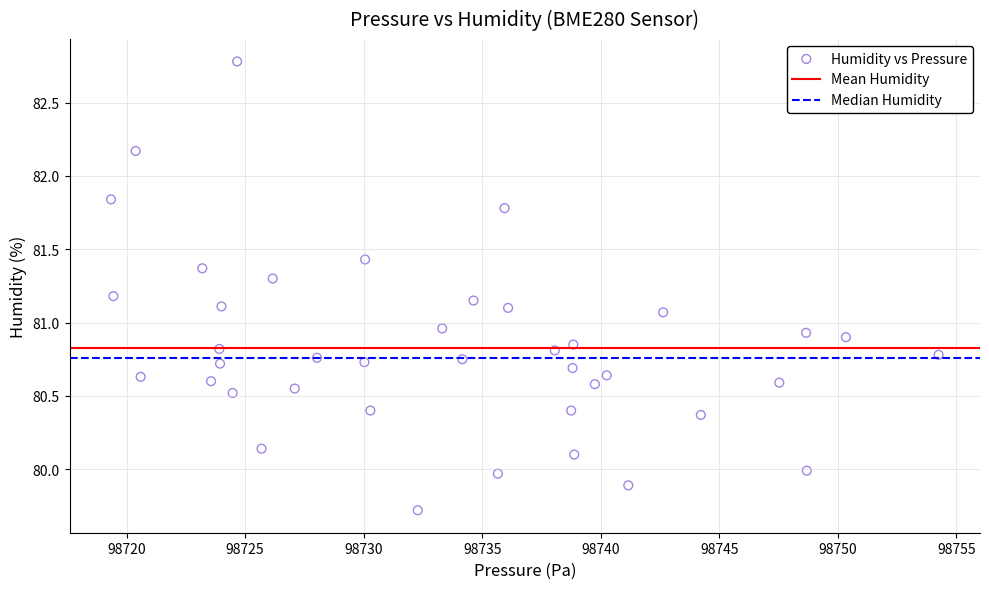

What is the range of Y values (max minus min)?

3.1